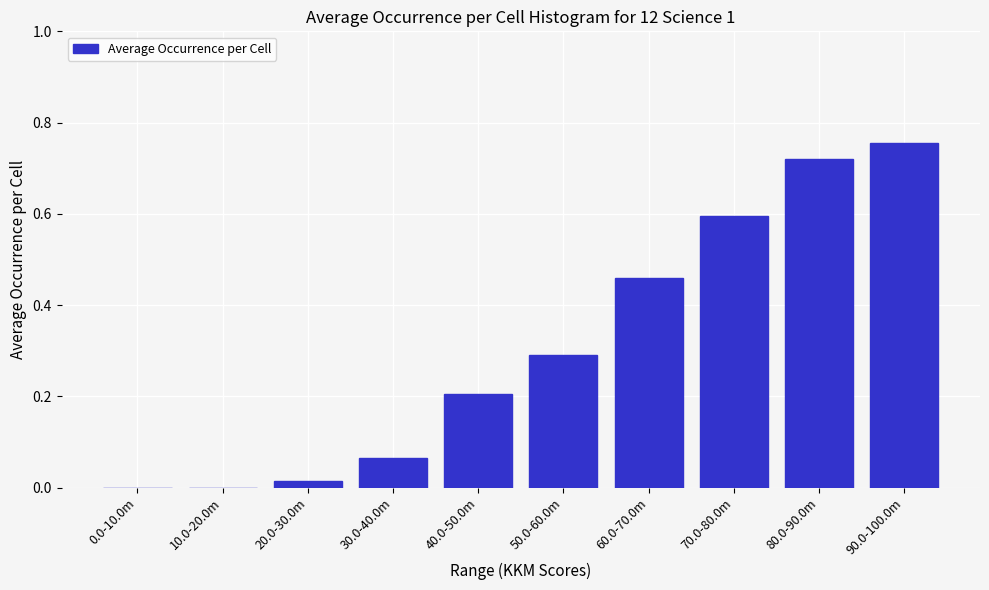

What is the sum of all values?

3.1